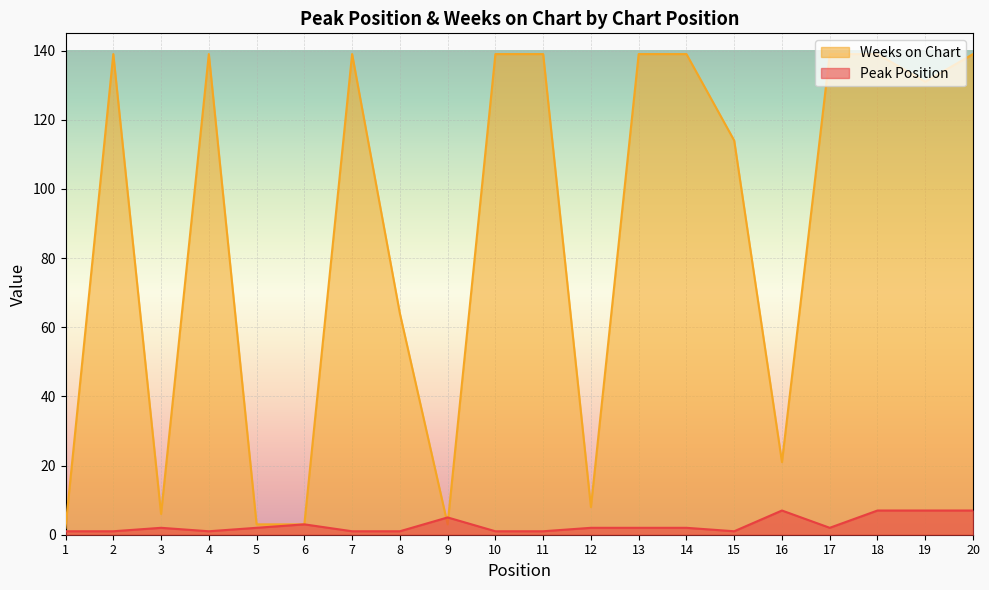

At which label is Weeks on Chart closest to 70?

8